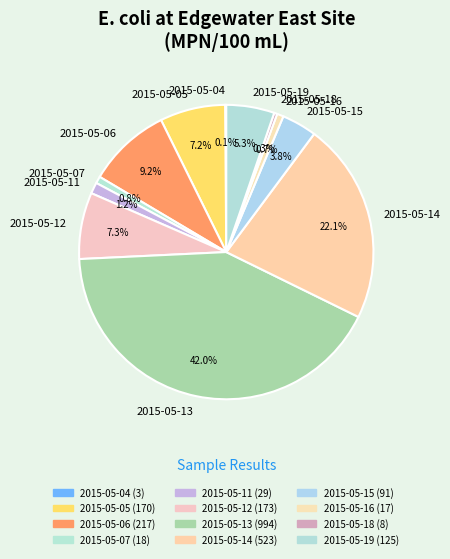

Between 2015-05-15 and 2015-05-07, which is larger?

2015-05-15